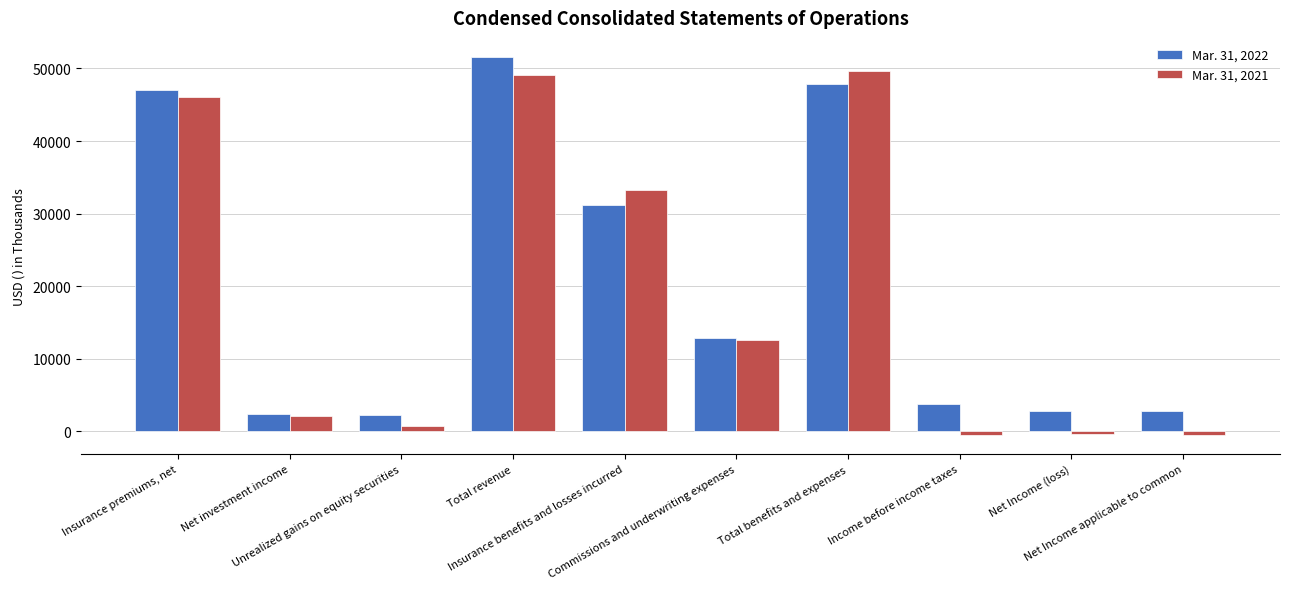

What is the difference between the maximum and minimum values in the Mar. 31, 2022 series?

49415